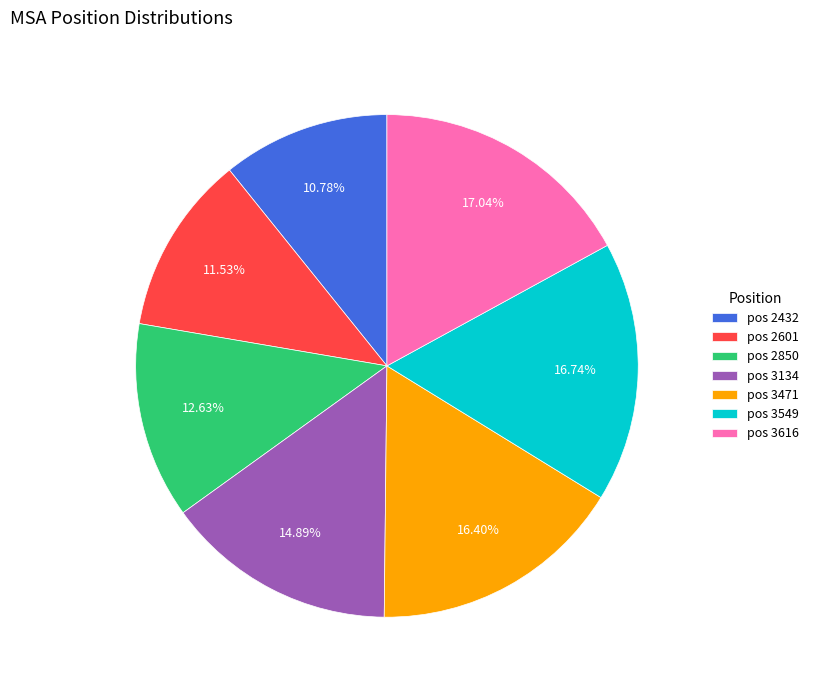

What is the ratio of the value at pos 3134 to the value at pos 2601?

1.3